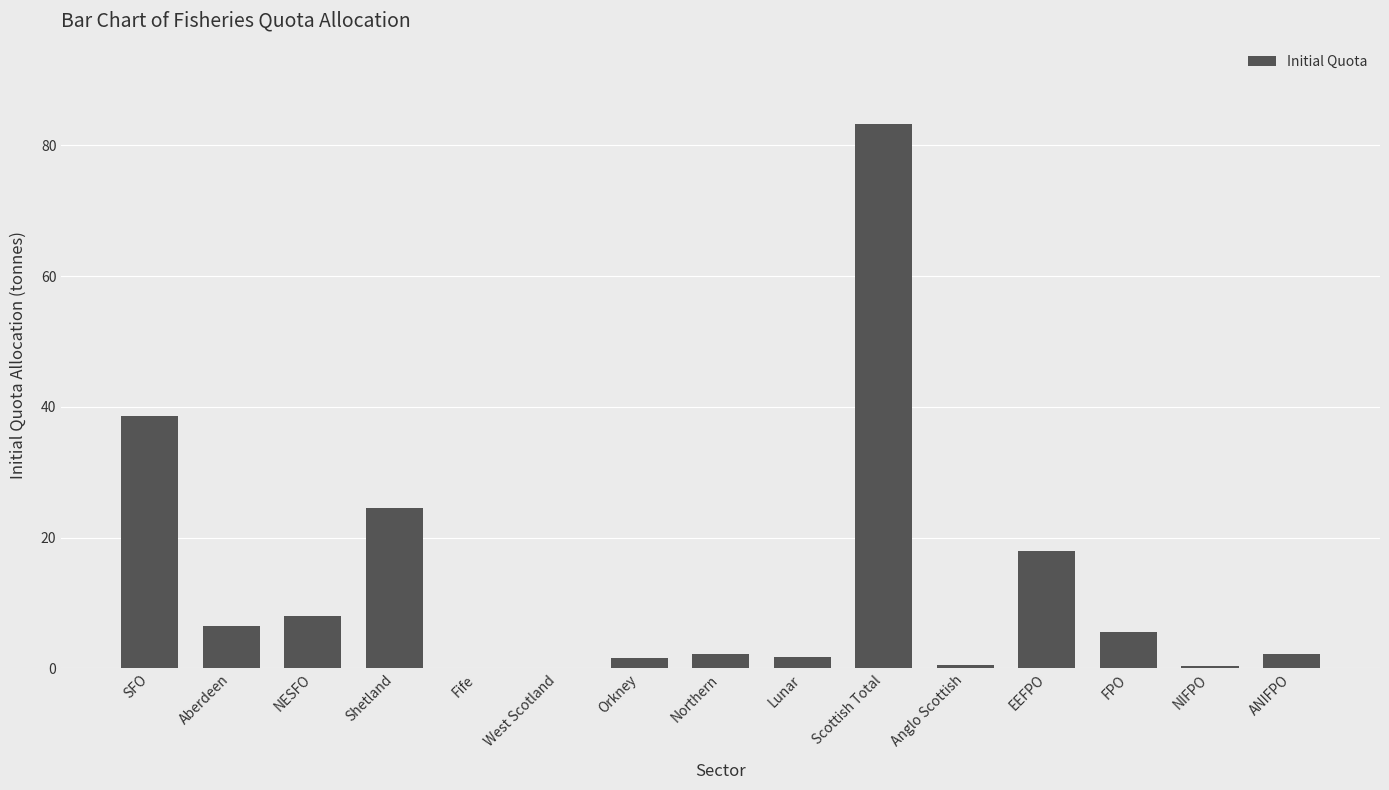

Approximately how many times larger is the value at Anglo Scottish compared to Lunar?

0.3